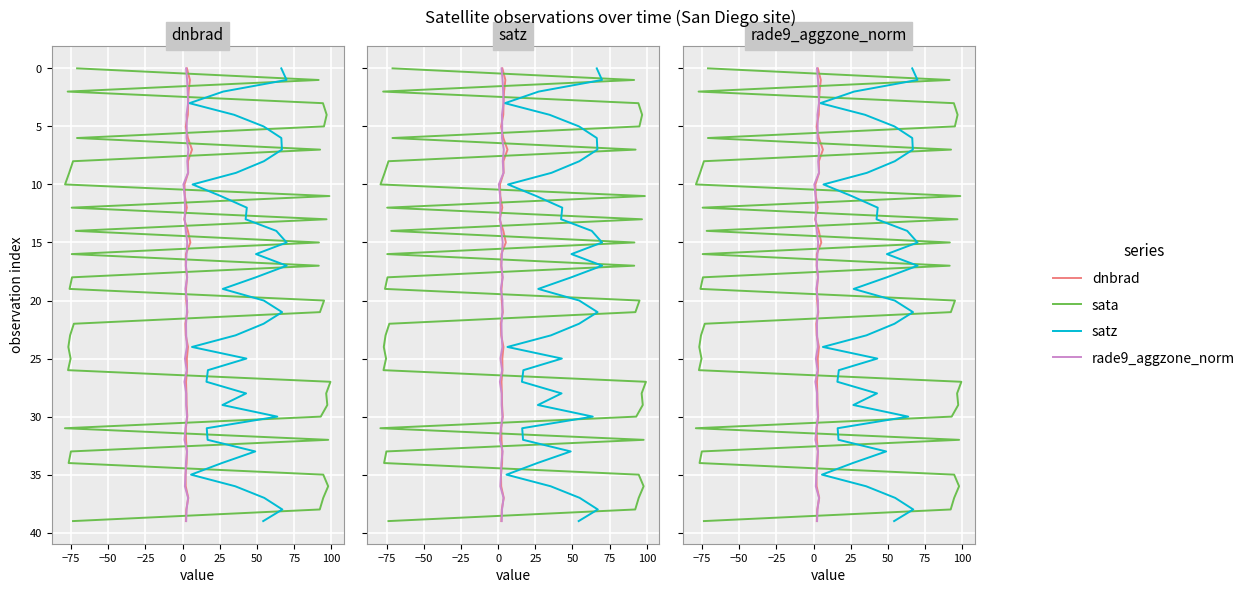

How many lines are shown in the chart?

4